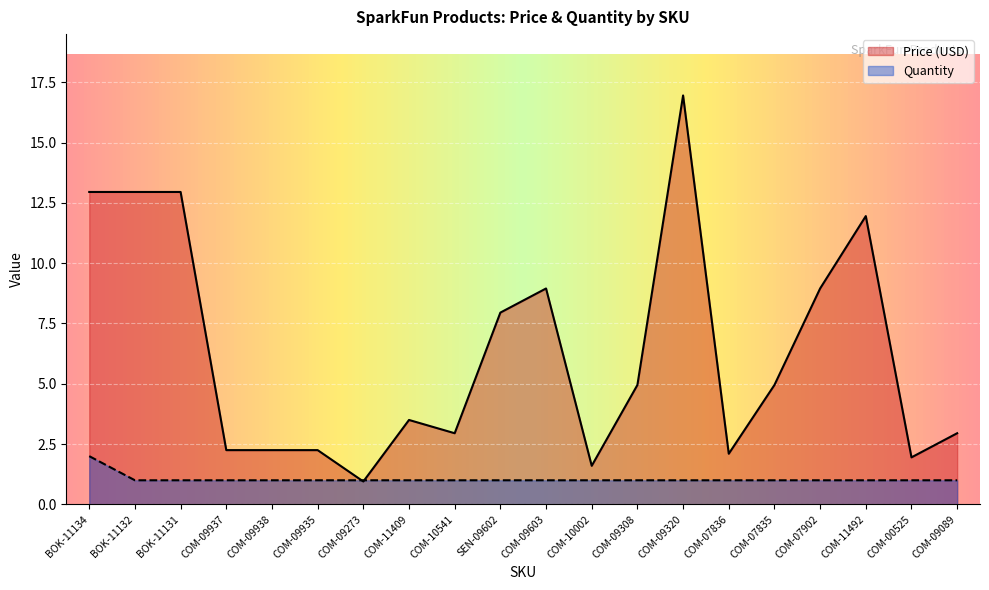

At which label does Price (USD) reach its peak?

COM-09320